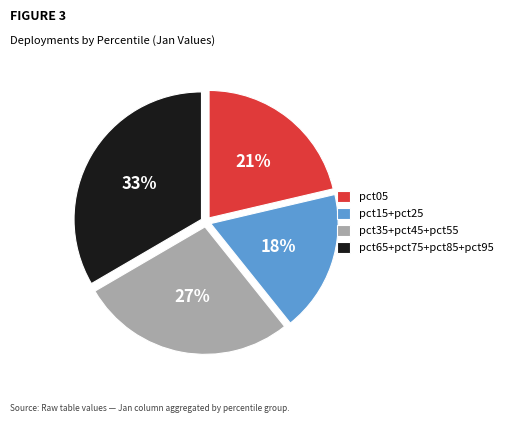

The pct05 slice represents 21% of the pie. True or false?

True